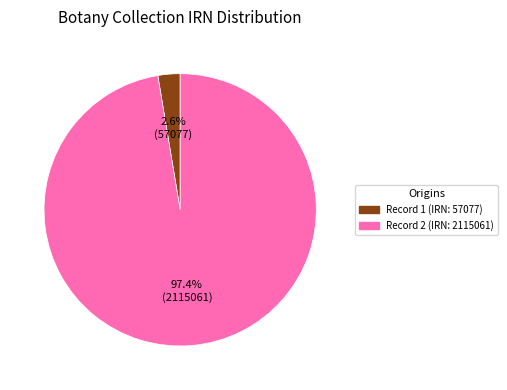

Is there a majority slice in this chart?

Yes